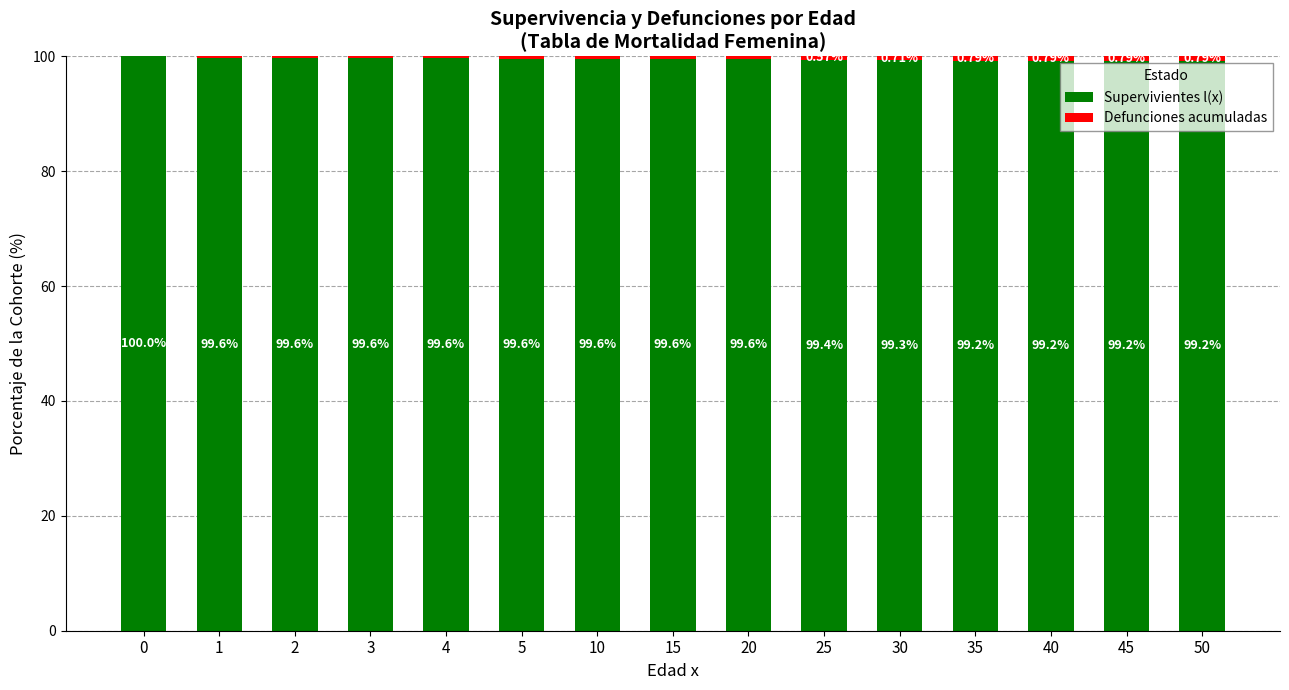

What is the total value across all series at 35?

100.0